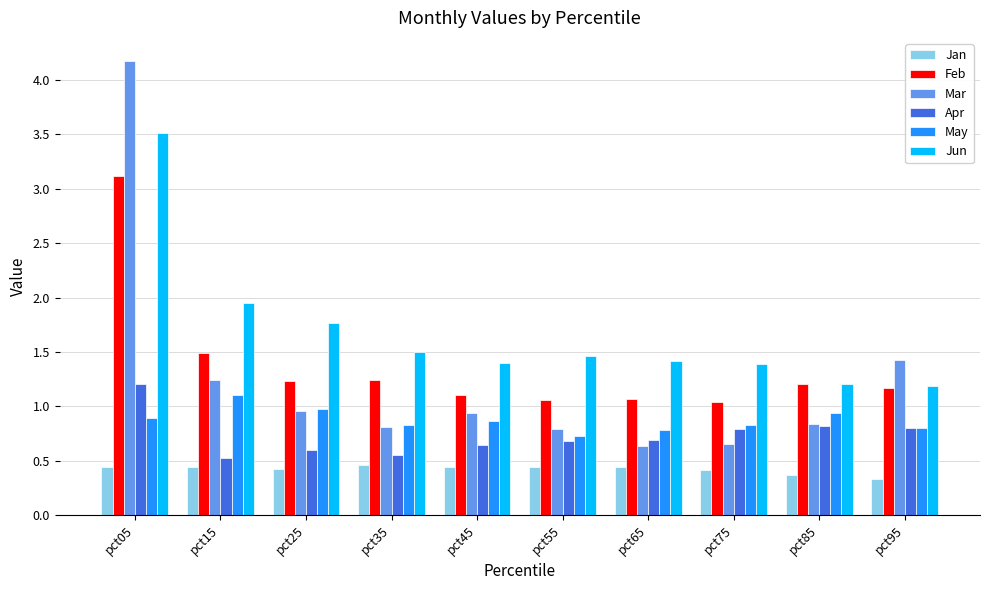

What is the sum of the Mar values at pct15 and pct05?

5.4